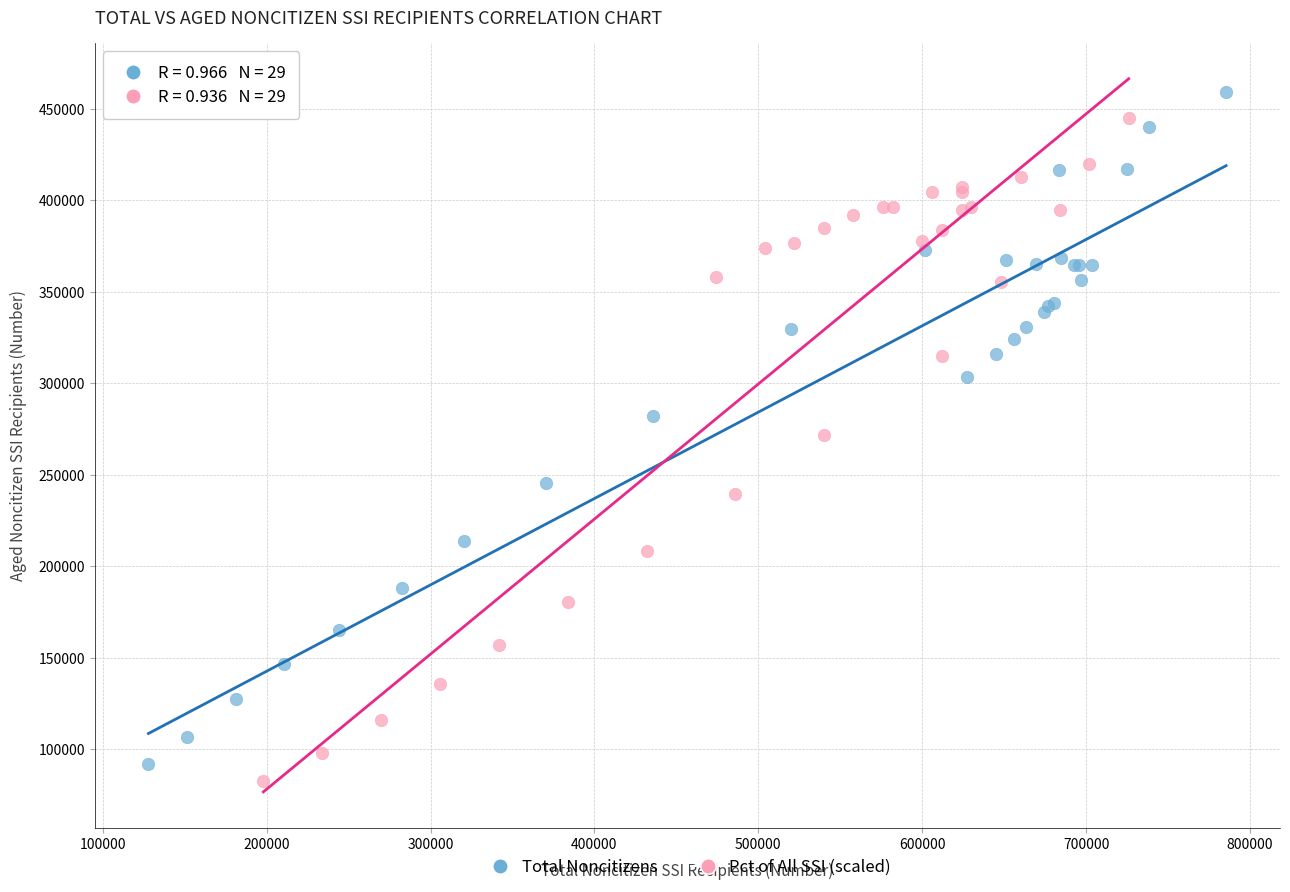

Which series has the largest Y range (max minus min)?

Total Noncitizens